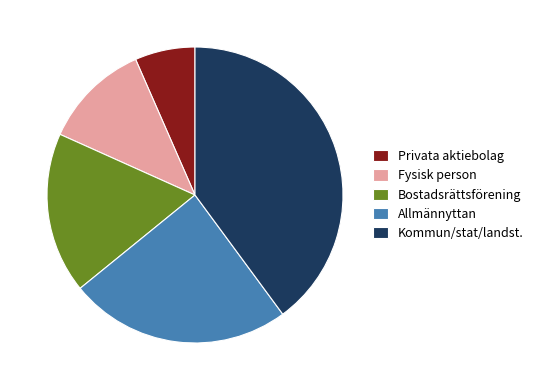

Count the number of slices in the pie.

5